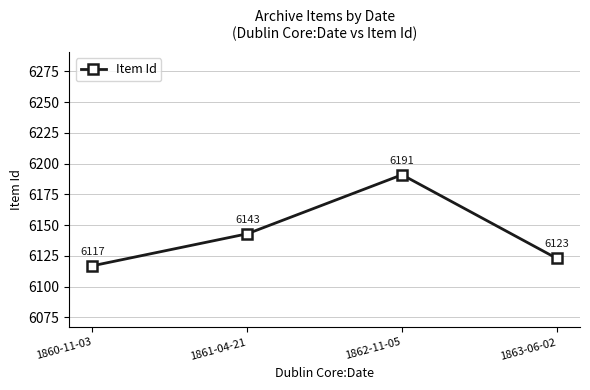

List the labels in order of value, smallest first.

1860-11-03, 1863-06-02, 1861-04-21, 1862-11-05